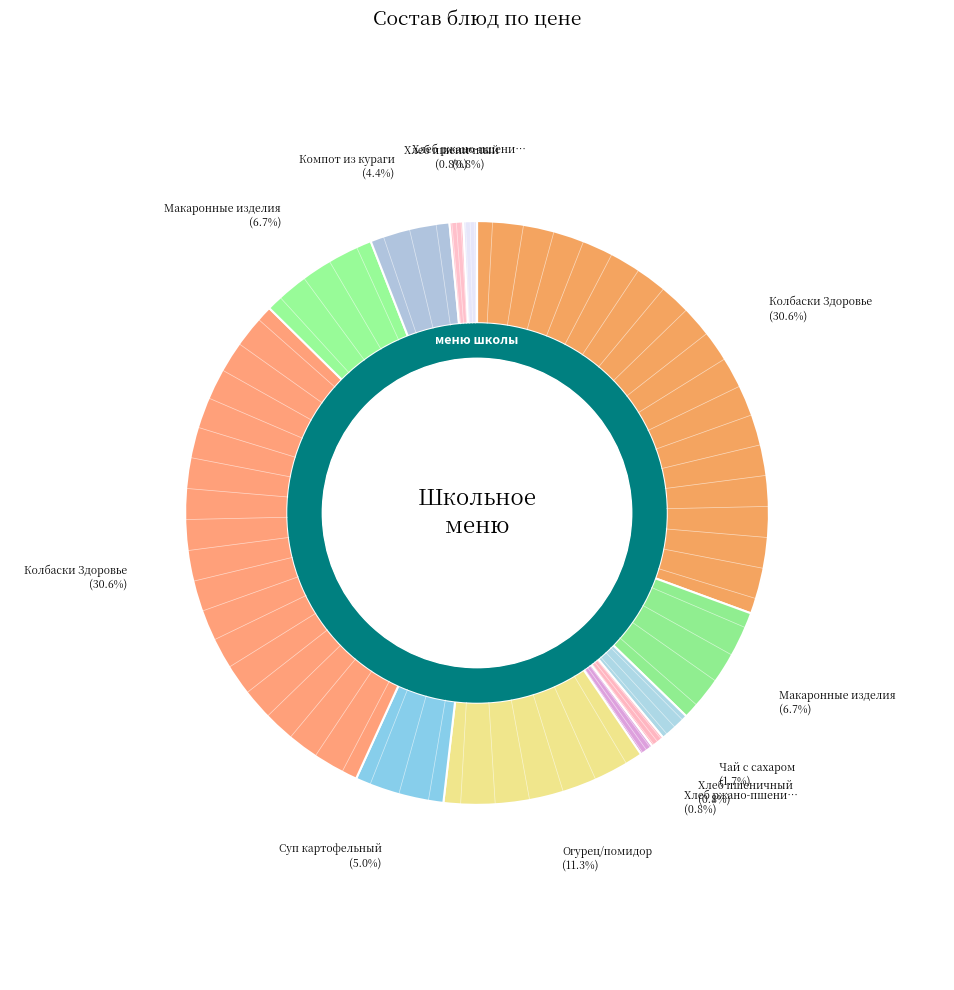

Is the sum of Суп картофельный and Огурец/помидор (Завтрак) greater than half?

No